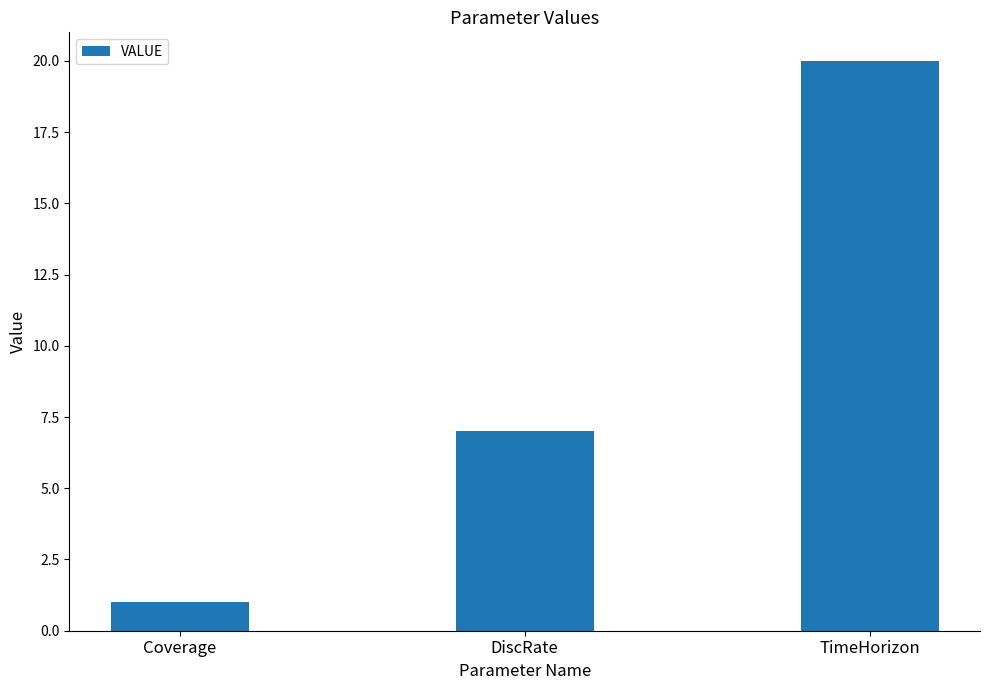

What is the change in value from Coverage to DiscRate?

+6